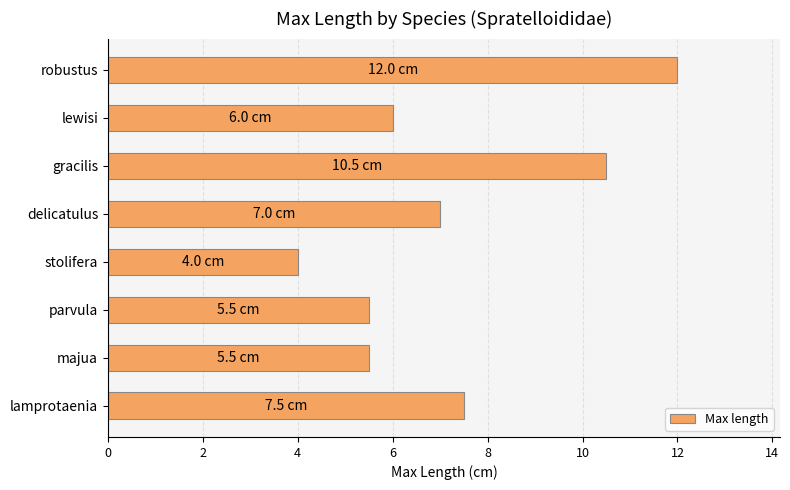

Read the value at majua.

5.5